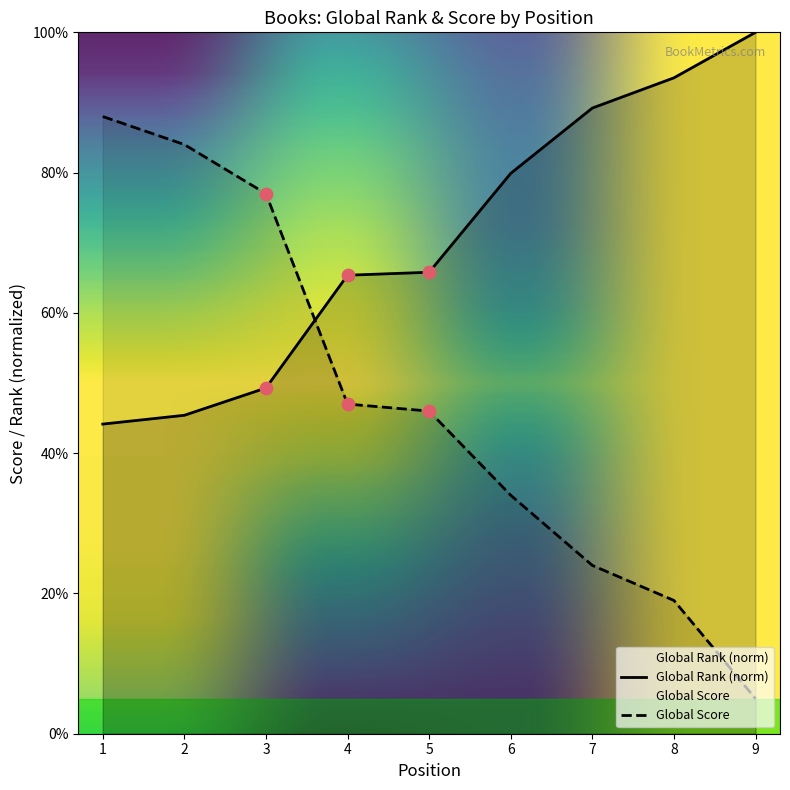

Which series has the largest total across all categories?

Global Rank (norm)